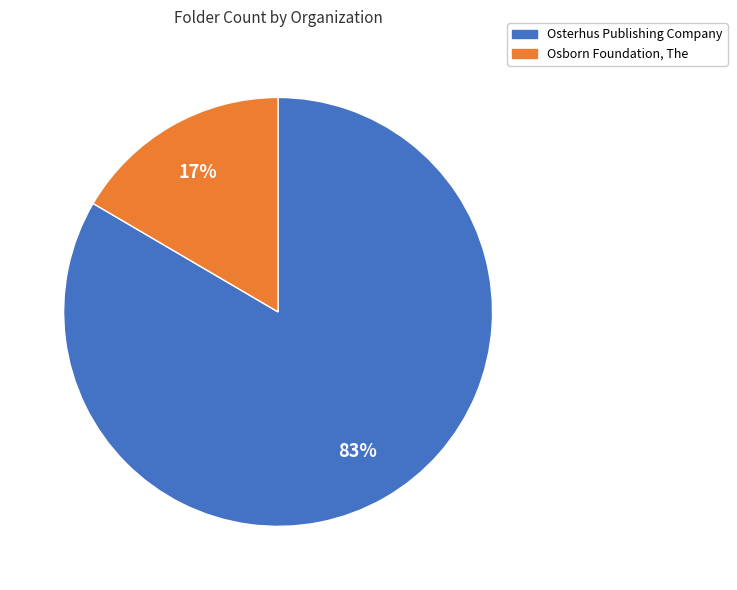

Which has a higher value, Osborn Foundation, The or Osterhus Publishing Company?

Osterhus Publishing Company